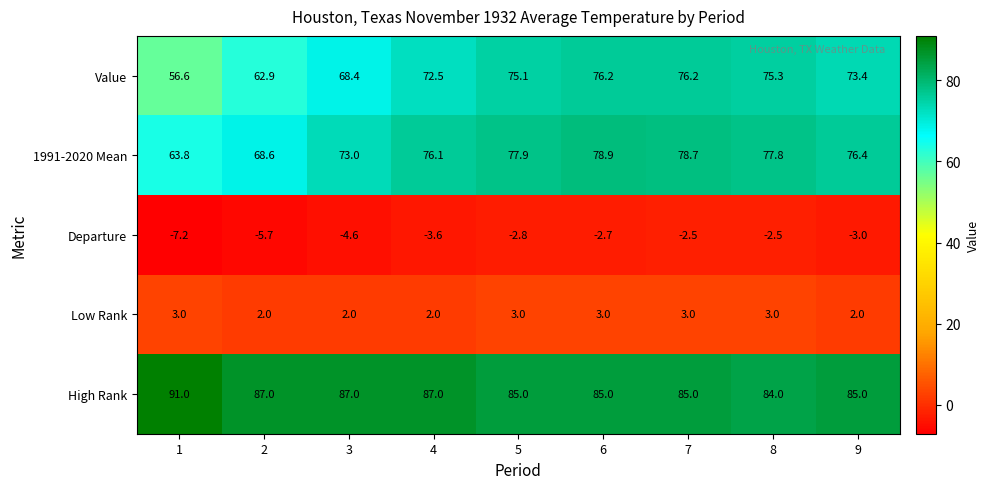

What is the spread (max minus min) of values at 4?

90.6